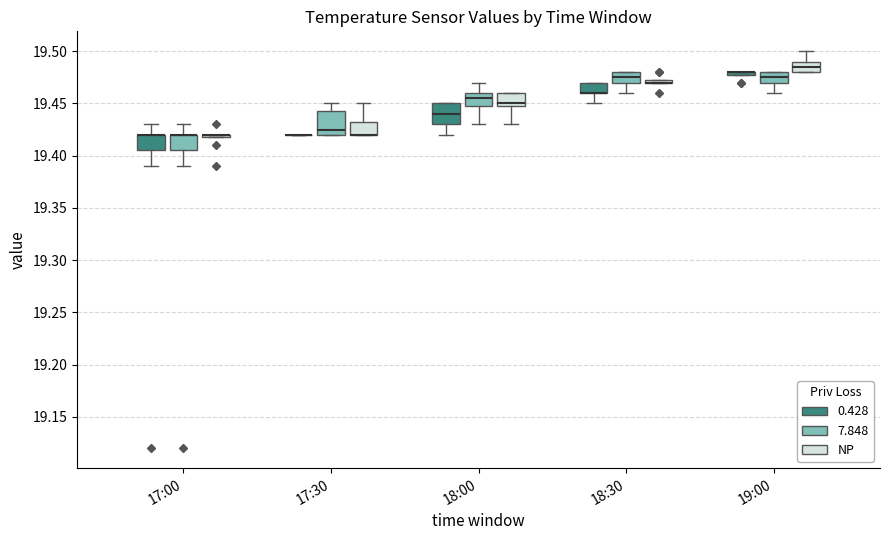

Reading left to right, read every box against the y-axis: the position of its median line, the range the box covers, and the ends of its whiskers. The values are not printed on the chart, so give them approximately, as read against the axis.

17:00 (0.428): median 19.420 (drawn on the box's upper edge), box 19.405 to 19.420, whiskers 19.390 to 19.430
17:00 (7.848): median 19.420 (drawn on the box's upper edge), box 19.405 to 19.420, whiskers 19.390 to 19.430
17:00 (NP): box collapsed to a line at 19.420, whiskers 19.420 to 19.420
17:30 (0.428): box collapsed to a line at 19.420, whiskers 19.420 to 19.420
17:30 (7.848): median 19.425, box 19.420 to 19.445, whiskers 19.420 to 19.450
17:30 (NP): median 19.420 (drawn on the box's lower edge), box 19.420 to 19.435, whiskers 19.420 to 19.450
18:00 (0.428): median 19.440, box 19.430 to 19.450, whiskers 19.420 to 19.450
18:00 (7.848): median 19.455, box 19.450 to 19.460, whiskers 19.430 to 19.470
18:00 (NP): median 19.450 (just above the box's lower edge), box 19.450 to 19.460, whiskers 19.430 to 19.460
18:30 (0.428): median 19.460 (drawn on the box's lower edge), box 19.460 to 19.470, whiskers 19.450 to 19.470
18:30 (7.848): median 19.475, box 19.470 to 19.480, whiskers 19.460 to 19.480
18:30 (NP): box collapsed to a line at 19.470, whiskers 19.470 to 19.475
19:00 (0.428): box collapsed to a line at 19.480, whiskers 19.480 to 19.480
19:00 (7.848): median 19.475, box 19.470 to 19.480, whiskers 19.460 to 19.480
19:00 (NP): median 19.485, box 19.480 to 19.490, whiskers 19.480 to 19.500